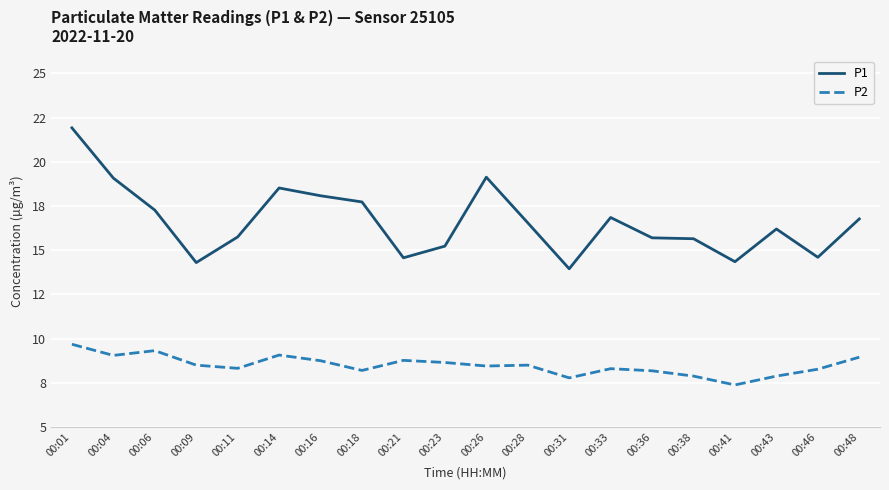

What is the total value across all series at 00:31?

21.7